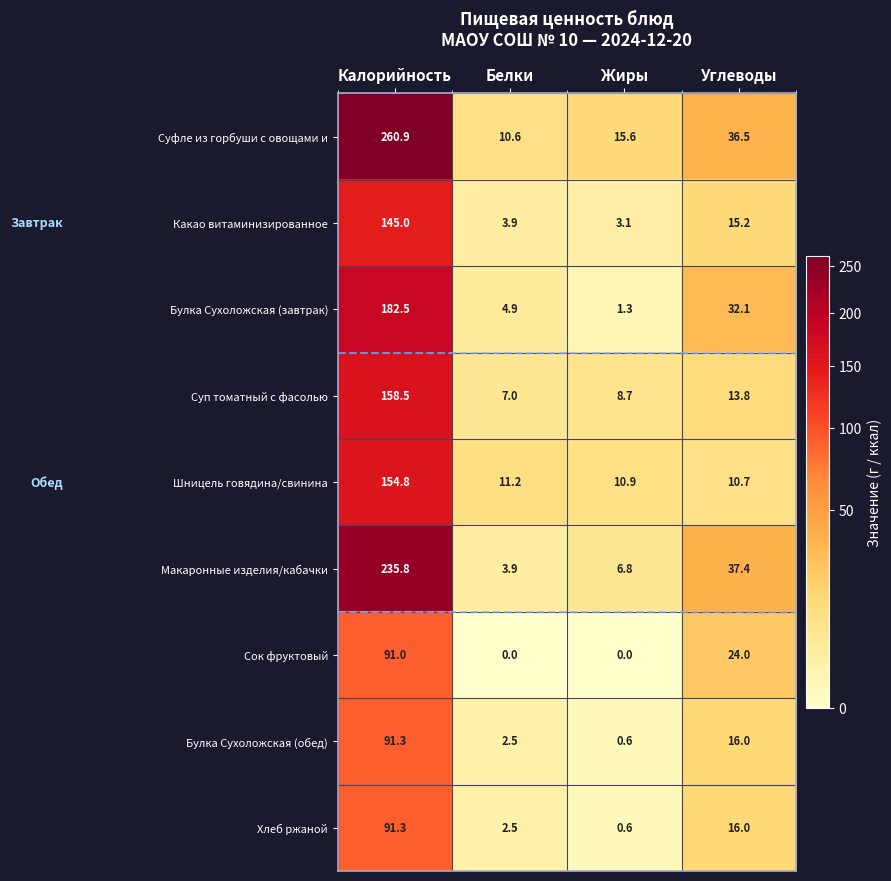

Between Калорийность and Углеводы, which series saw the biggest shift?

Суфле из горбуши с овощами и